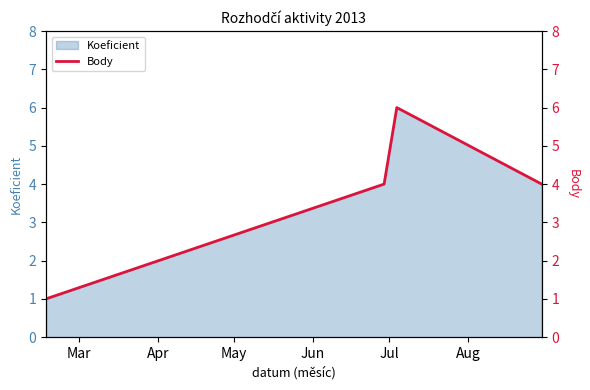

How many interior local peaks does the Koeficient series have?

1